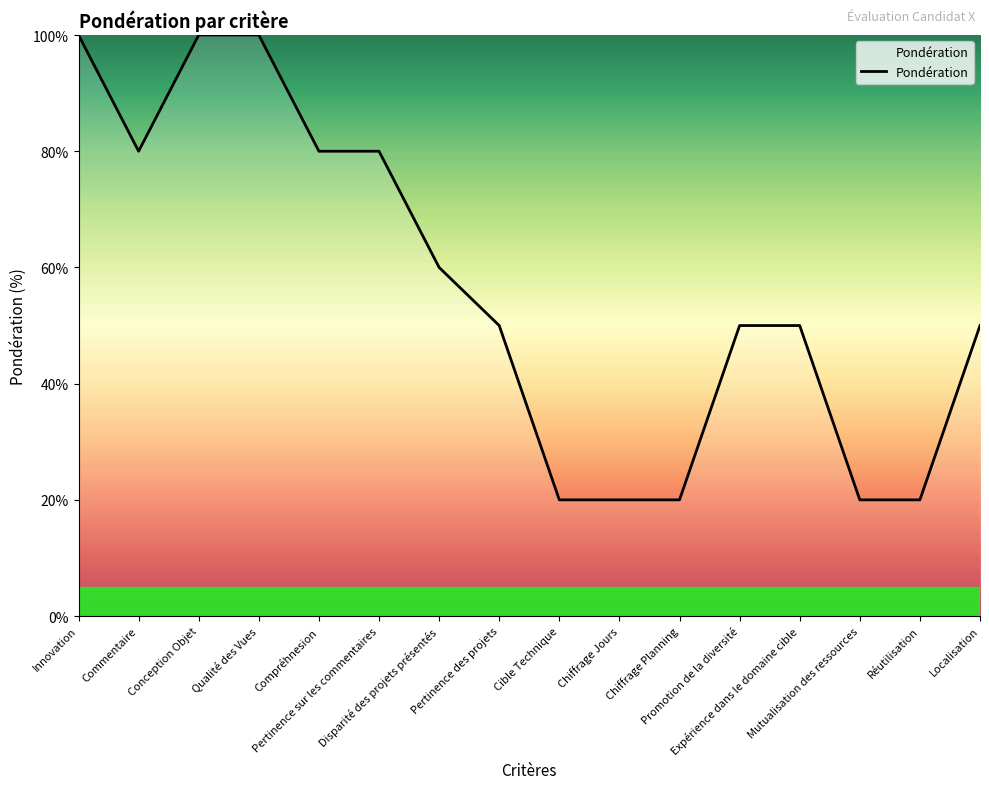

What is the maximum value shown in the chart?

100